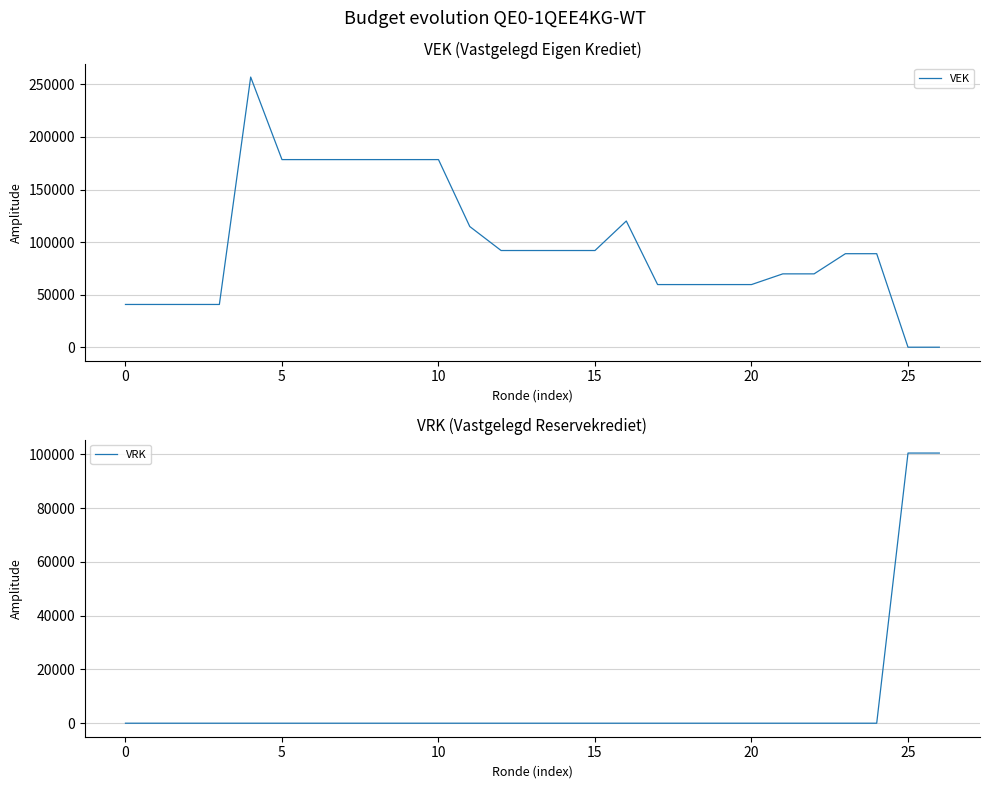

How many values in VEK are above zero?

25